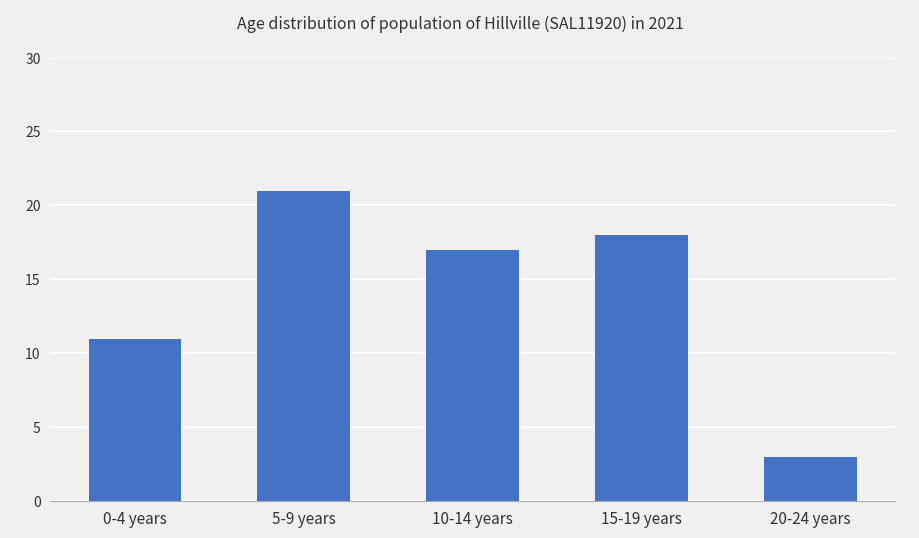

What is the label of the 3rd bar from the right?

10-14 years